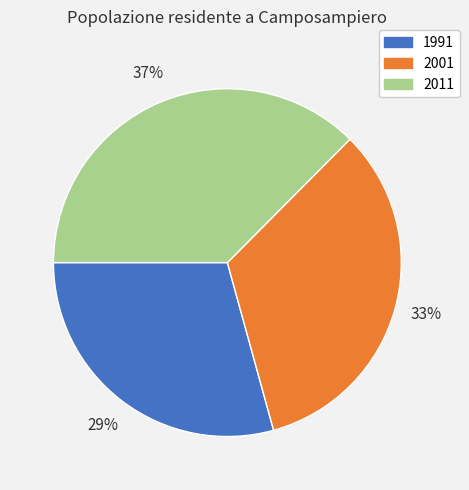

Do 2001 and 2011 together represent more than half of the pie?

Yes